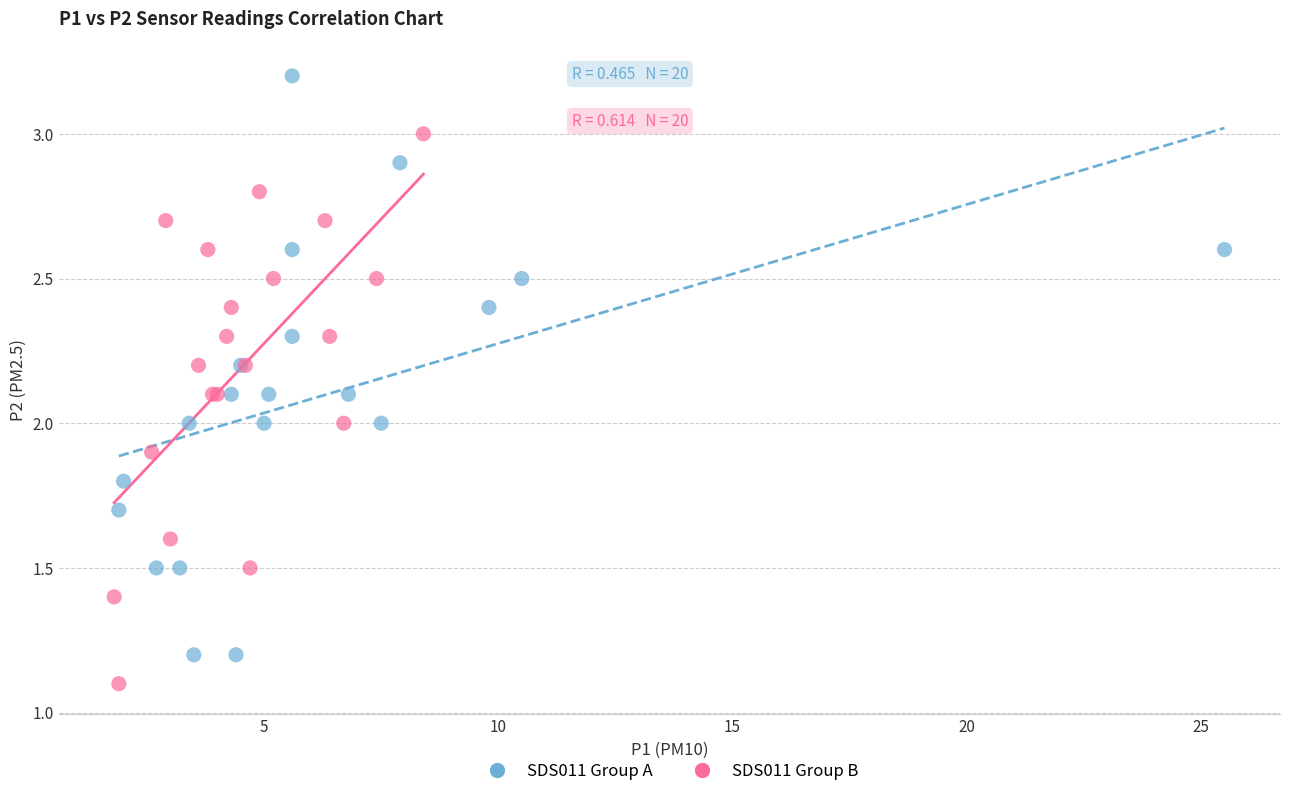

Which series reaches the minimum Y coordinate?

SDS011 Group B